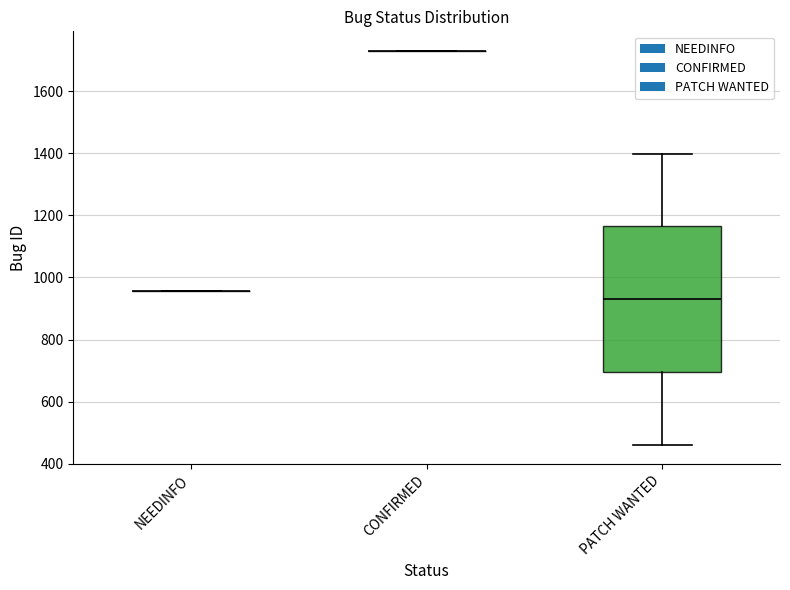

Reading right to left, what are all the values shown in this chart?

PATCH WANTED=1398	PATCH WANTED=462	CONFIRMED=1729	NEEDINFO=955